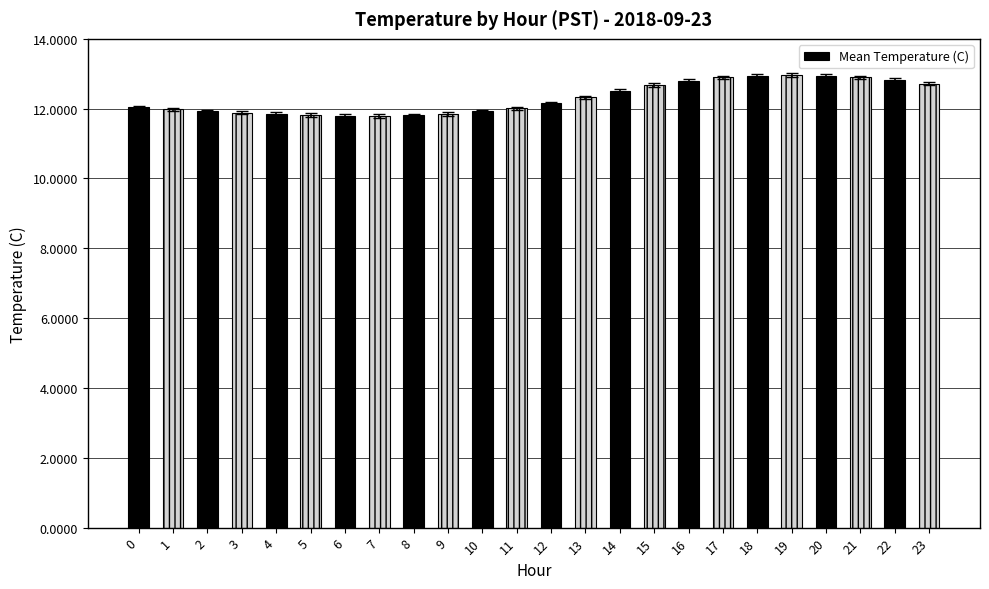

What is the difference between the maximum and minimum values?

1.2